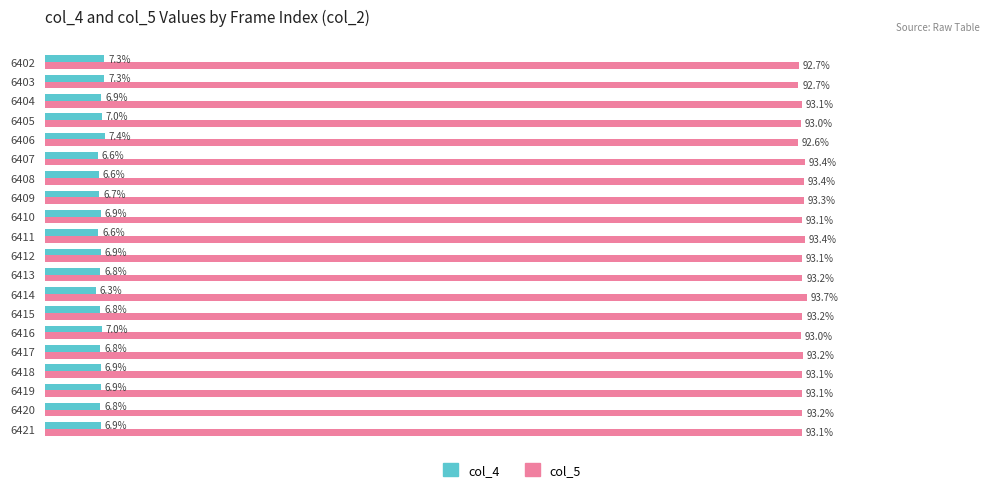

List the series in order of their overall mean, lowest first.

col_4, col_5